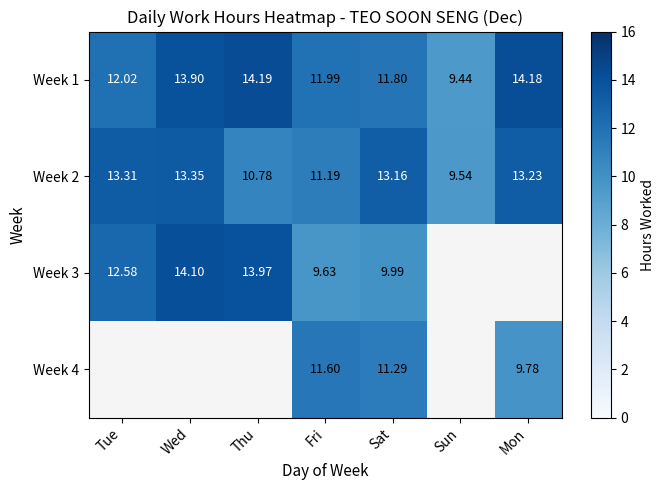

What is the difference between the highest and lowest values at Fri?

2.4